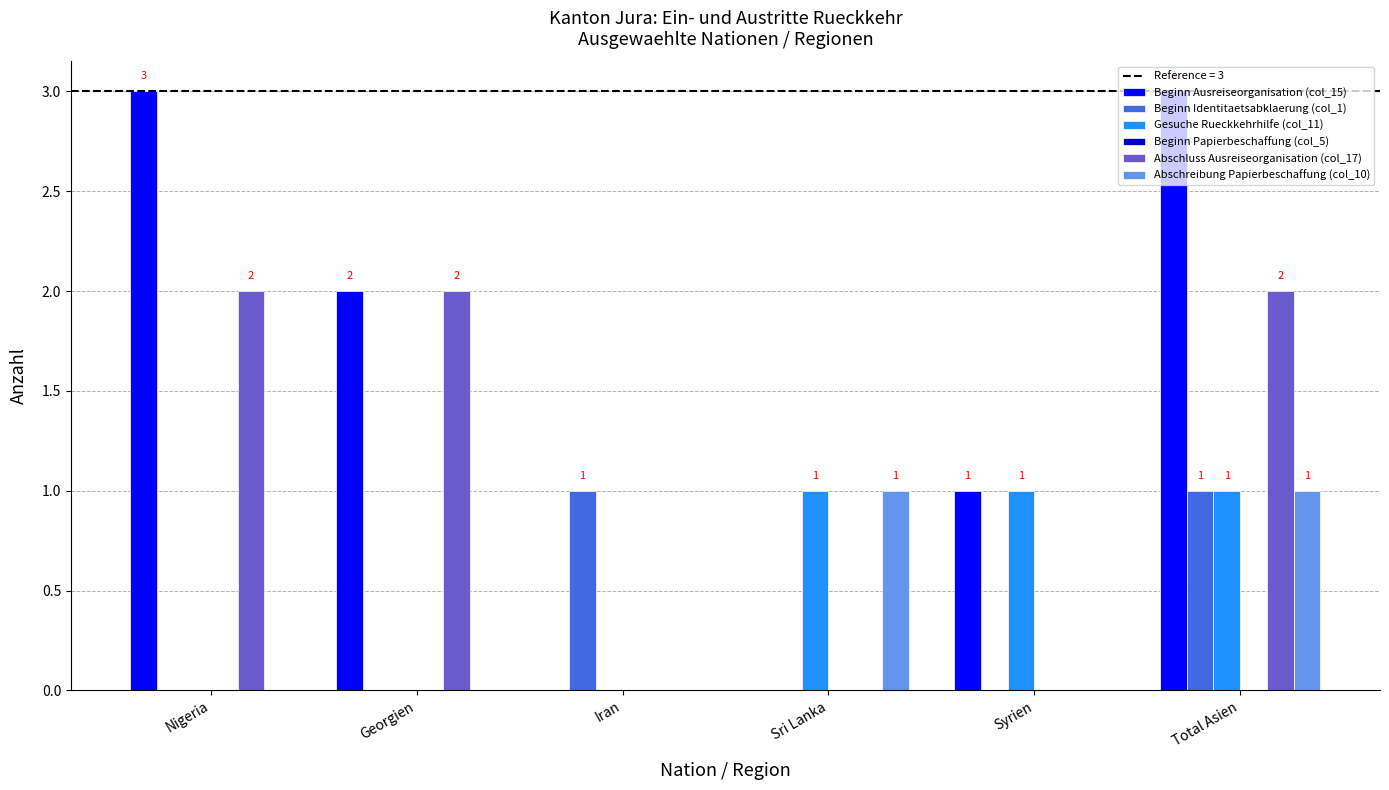

What is the total value across all series at Georgien?

4